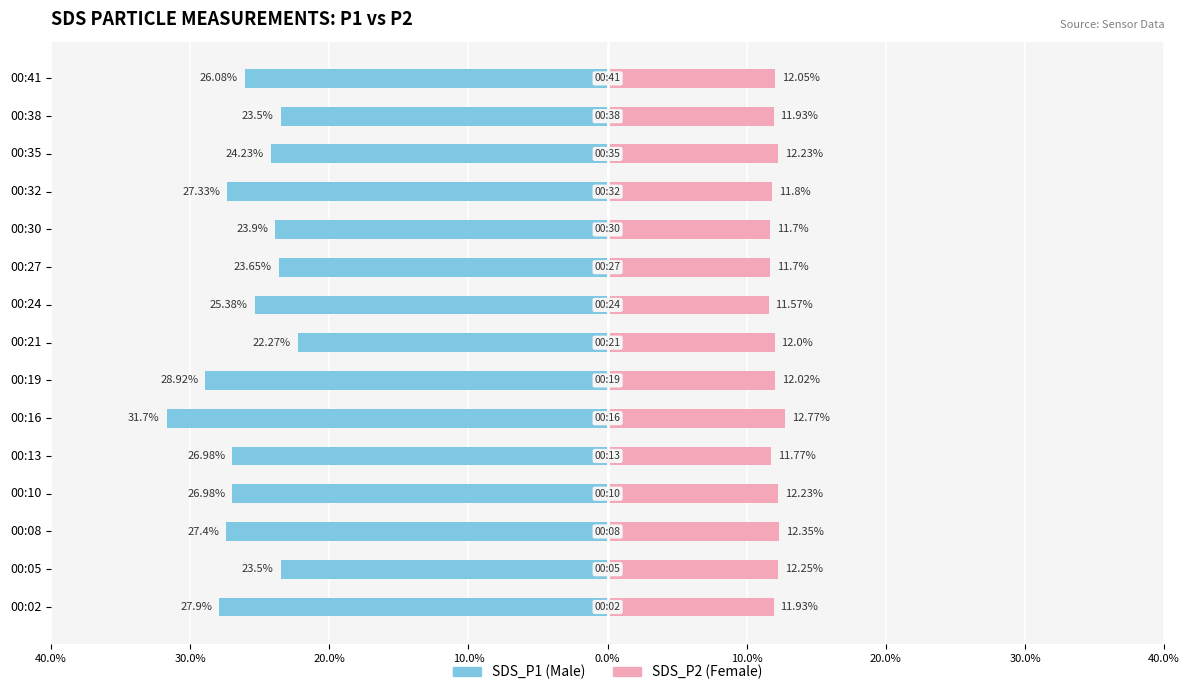

List the series in order of their overall mean, lowest first.

SDS_P1, SDS_P2